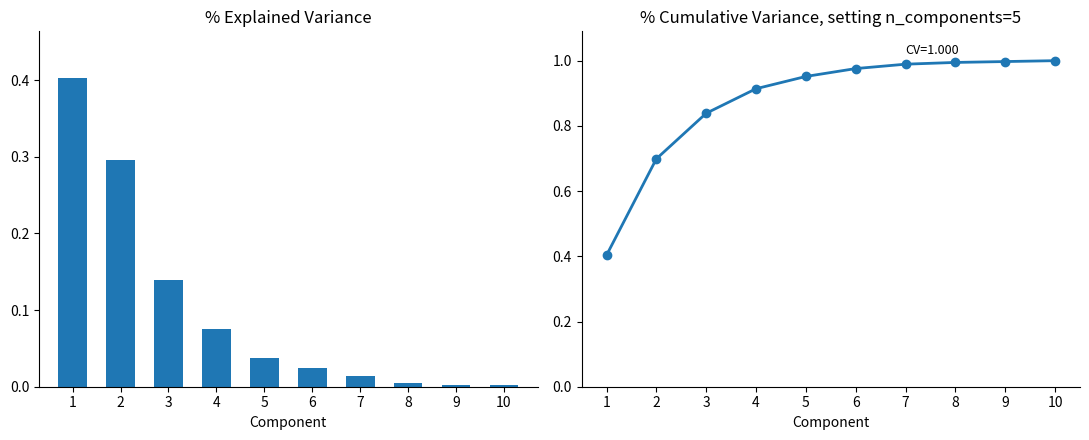

The value of explained variance at 6 is 0.0. True or false?

True